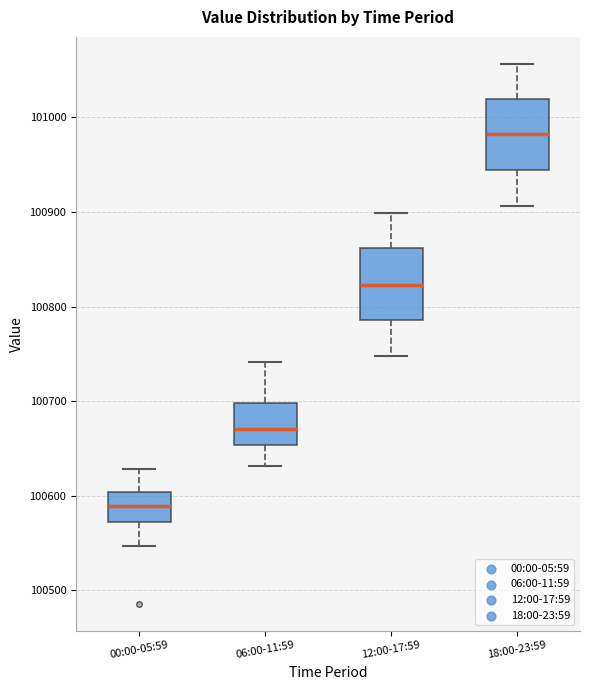

Reading left to right, transcribe this box plot: for each box, give where its median line is, the range the box spans, and where its two whiskers end, as read against the y-axis. The values are not printed on the chart, so give them approximately, as read against the axis.

00:00-05:59: median 100590, box 100570 to 100600, whiskers 100550 to 100630
06:00-11:59: median 100670, box 100650 to 100700, whiskers 100630 to 100740
12:00-17:59: median 100820, box 100790 to 100860, whiskers 100750 to 100900
18:00-23:59: median 100980, box 100940 to 101020, whiskers 100910 to 101060